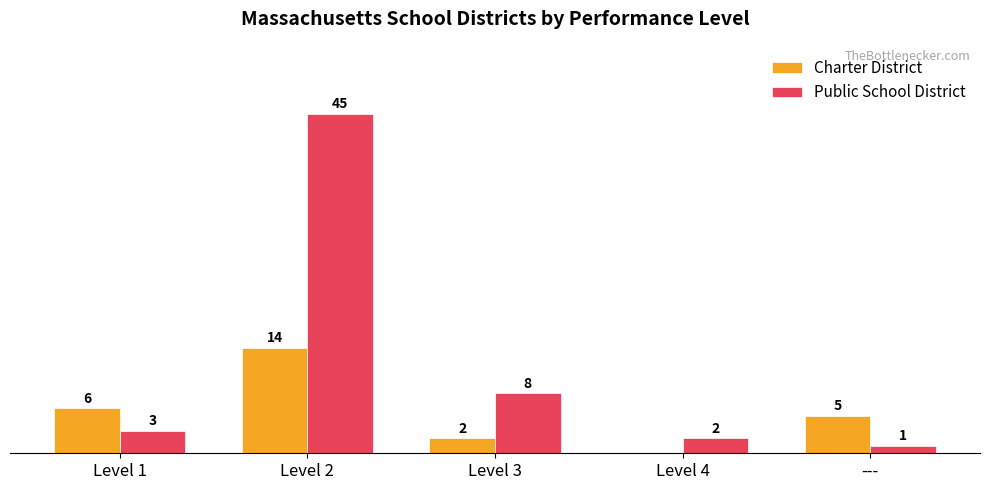

At which label is Charter District closest to 7?

Level 1